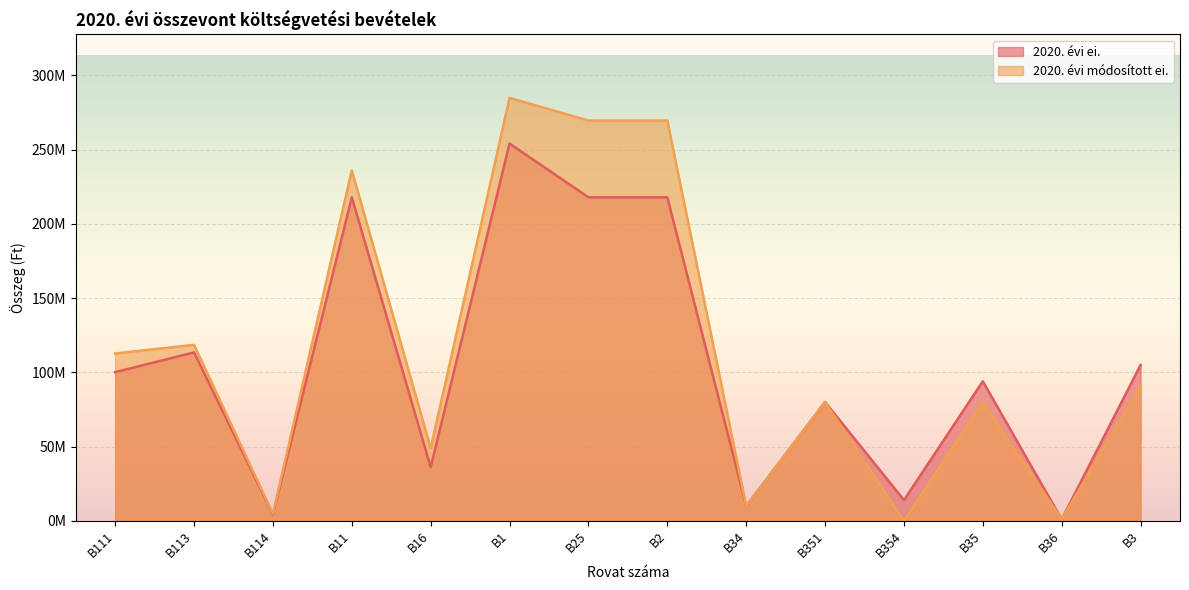

True or false: 2020. évi ei. has more than 0 interior local peaks.

True